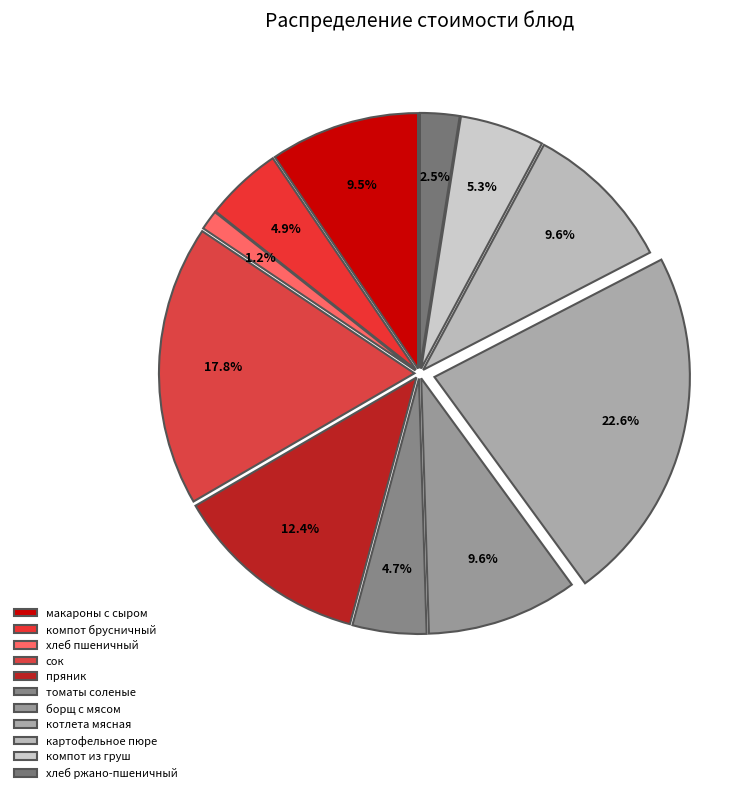

Rank the categories by value from lowest to highest.

хлеб пшеничный, хлеб ржано-пшеничный, томаты соленые, компот брусничный, компот из груш, макароны с сыром, борщ с мясом, картофельное пюре, пряник, сок, котлета мясная